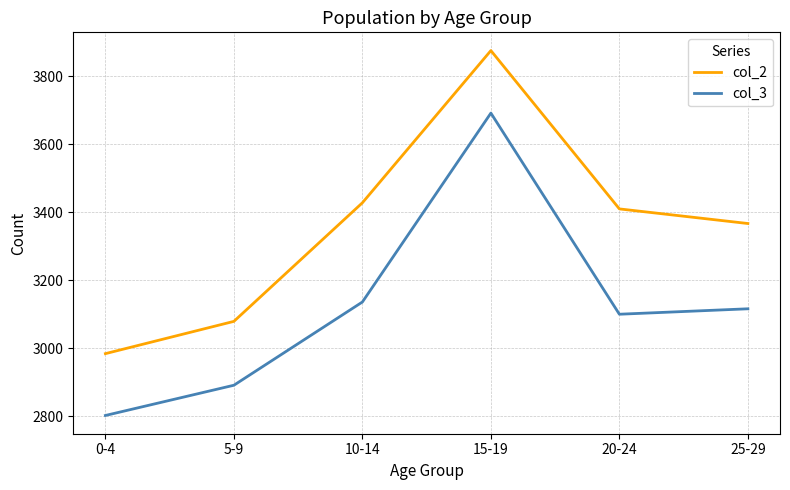

What is the spread (max minus min) of values at 0-4?

182